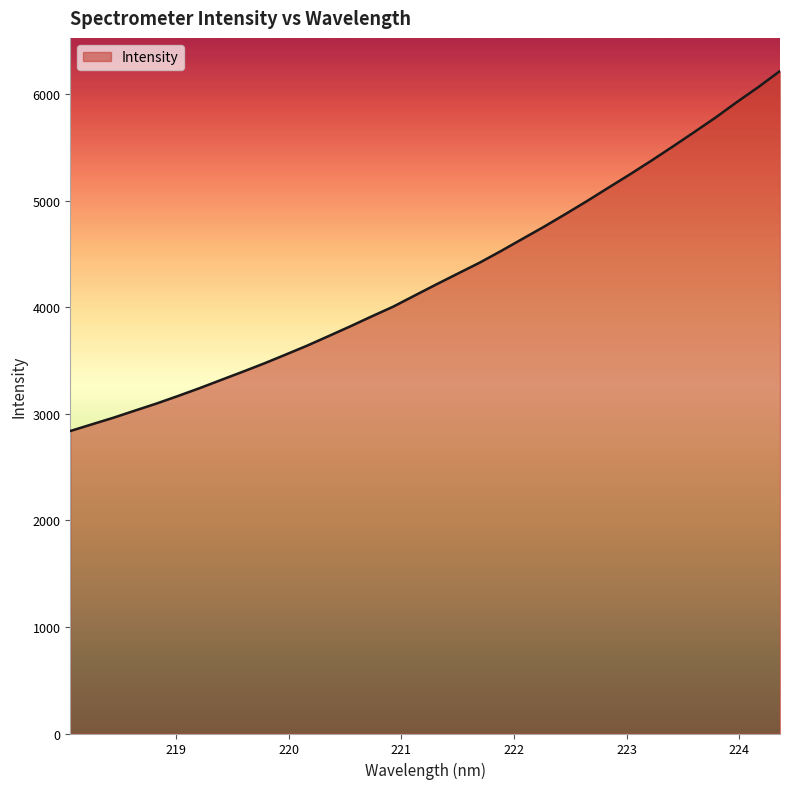

How many lines are shown in the chart?

1